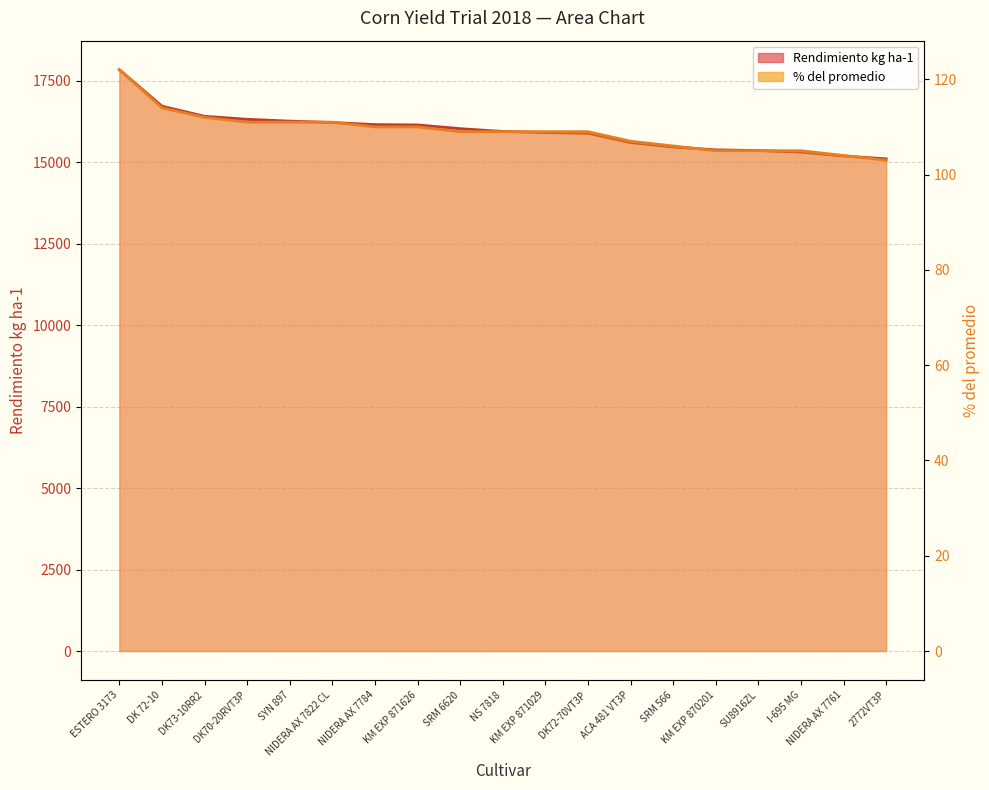

What is the difference between the maximum and minimum values in the Rendimiento kg ha-1 series?

2734